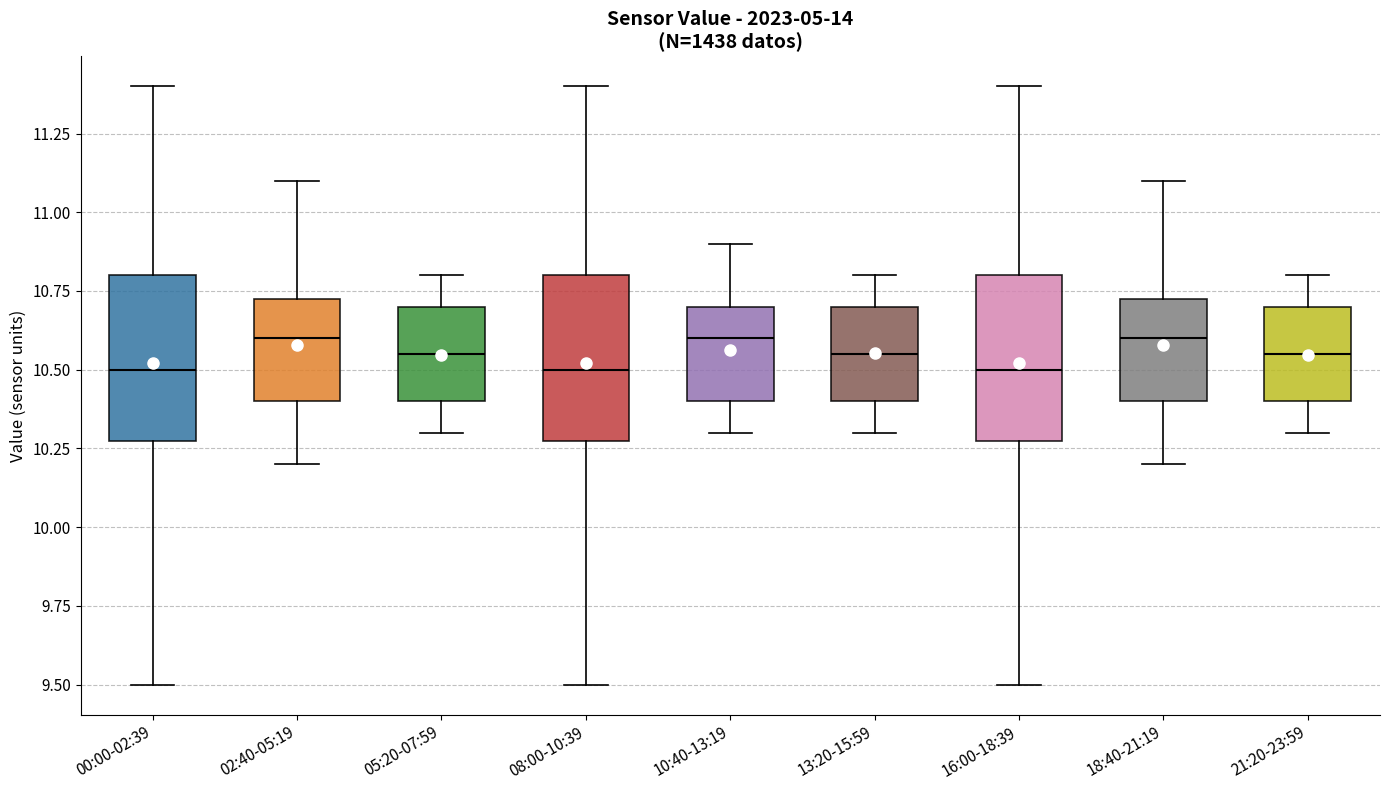

Where does the upper whisker of the box for 05:20-07:59 end on the y-axis? The values are not printed on the chart, so give them approximately, as read against the axis.

10.80